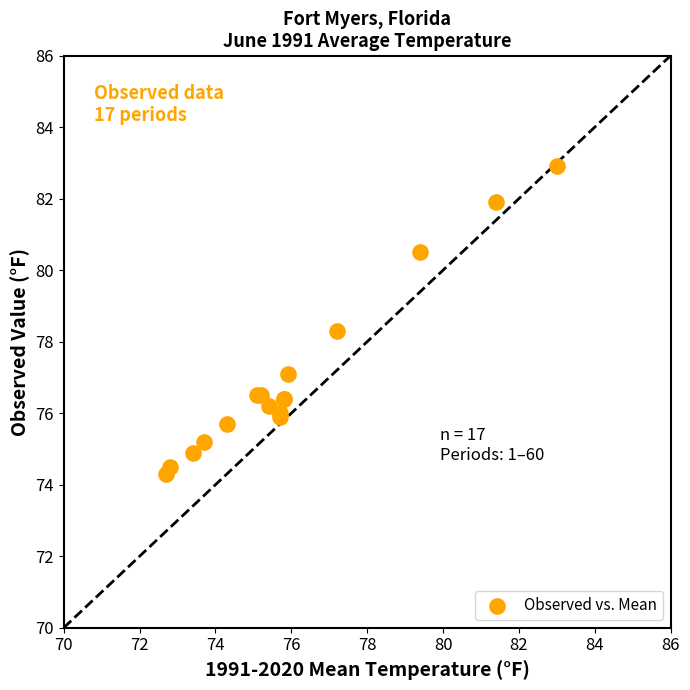

What Y value in the scatter plot is closest to 78?

78.3